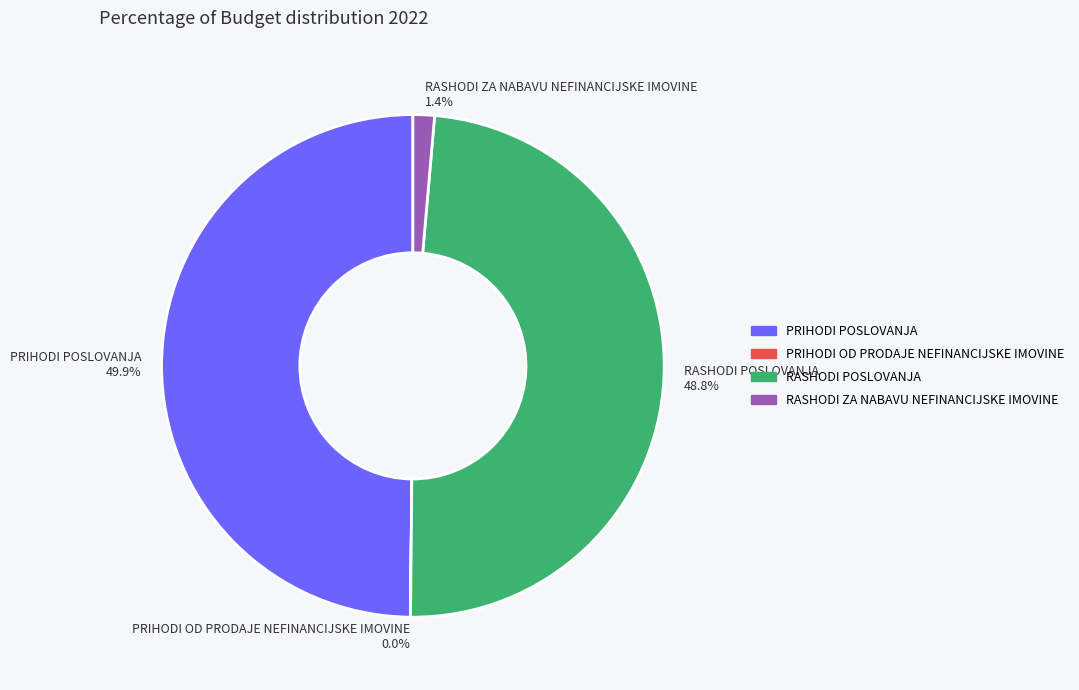

What is the largest slice in the pie chart?

PRIHODI POSLOVANJA